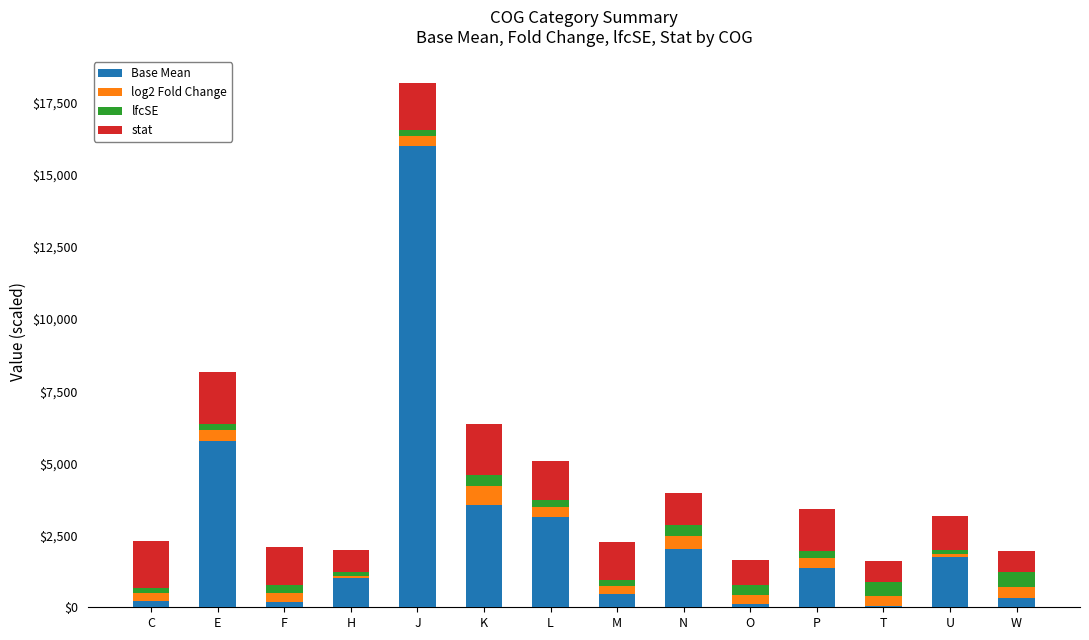

At which category is the sum across all series the highest?

J